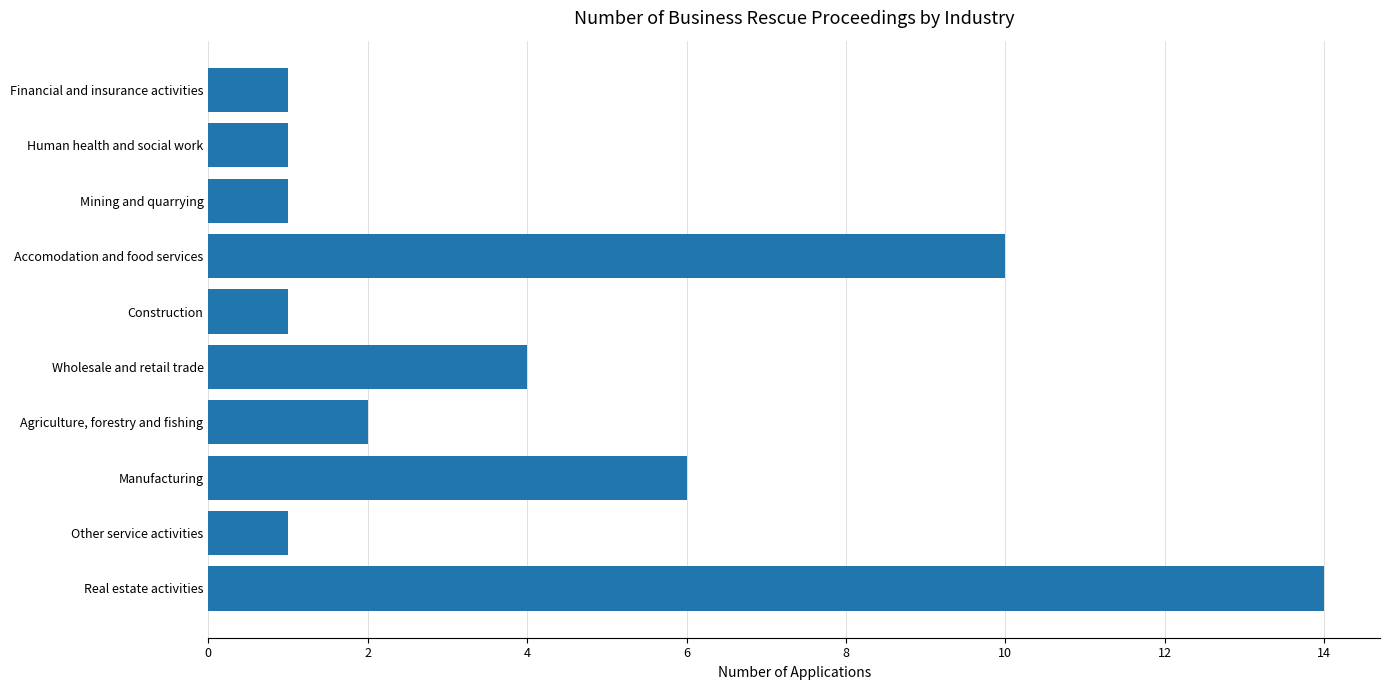

True or false: the data shows 1 at Wholesale and retail trade.

False